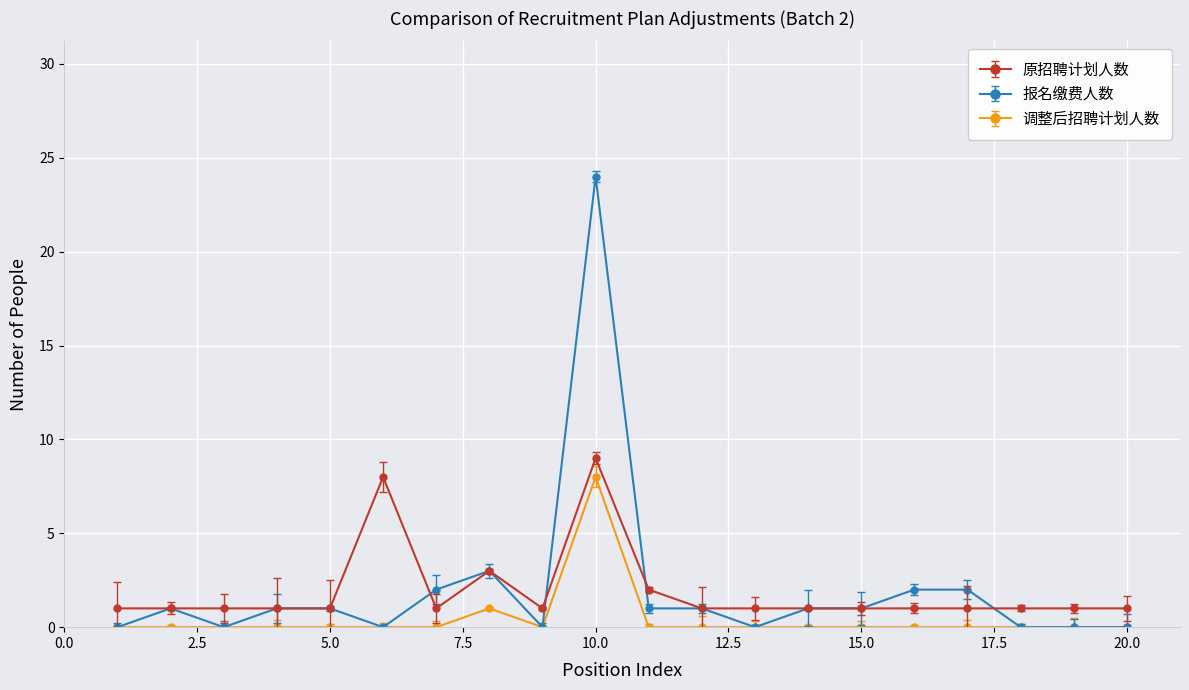

Count the number of categories in the chart.

20